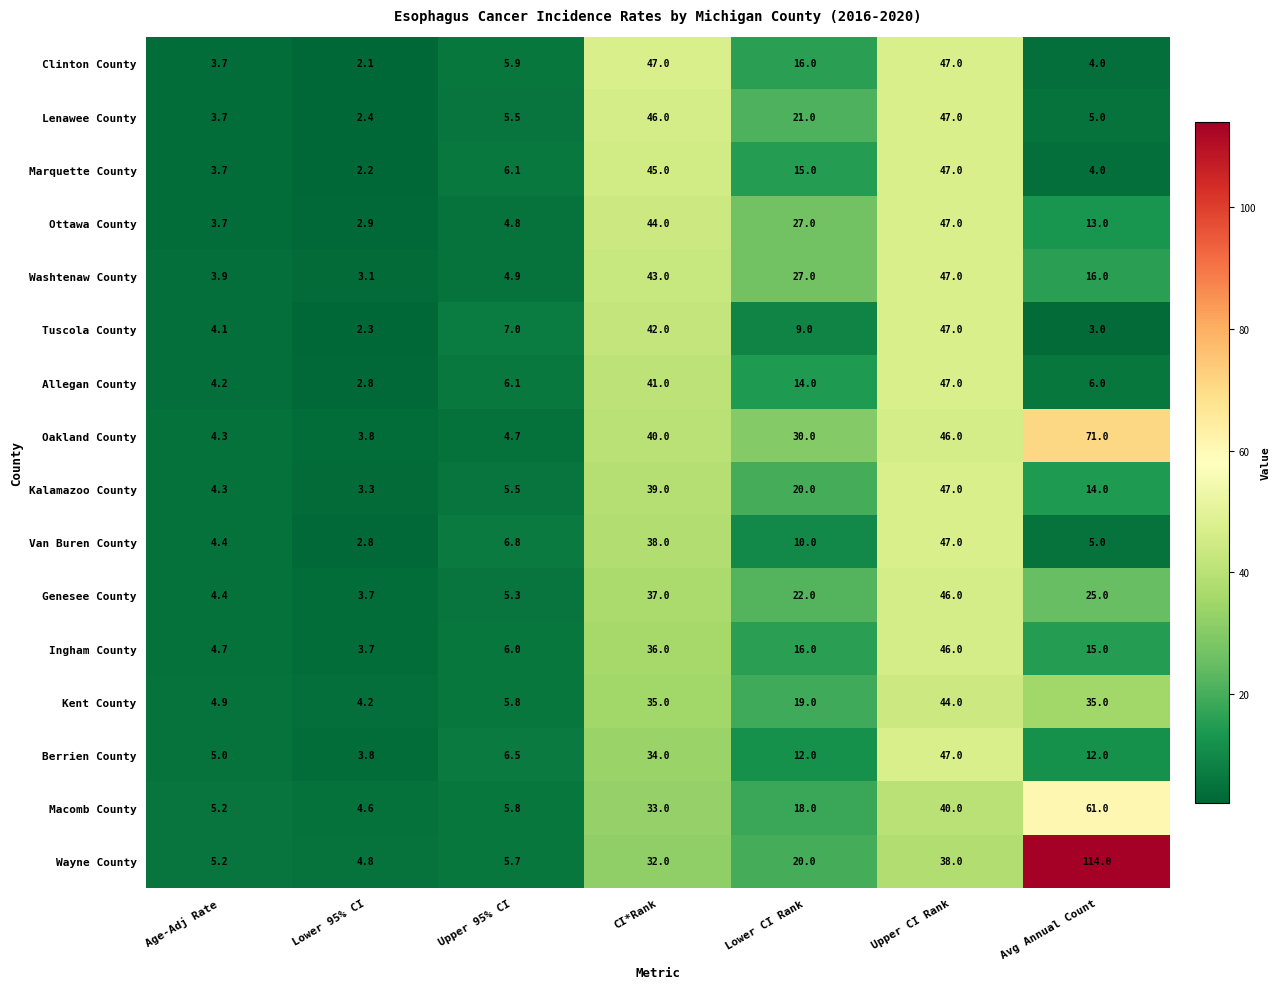

Which series has the largest range (max minus min)?

Wayne County